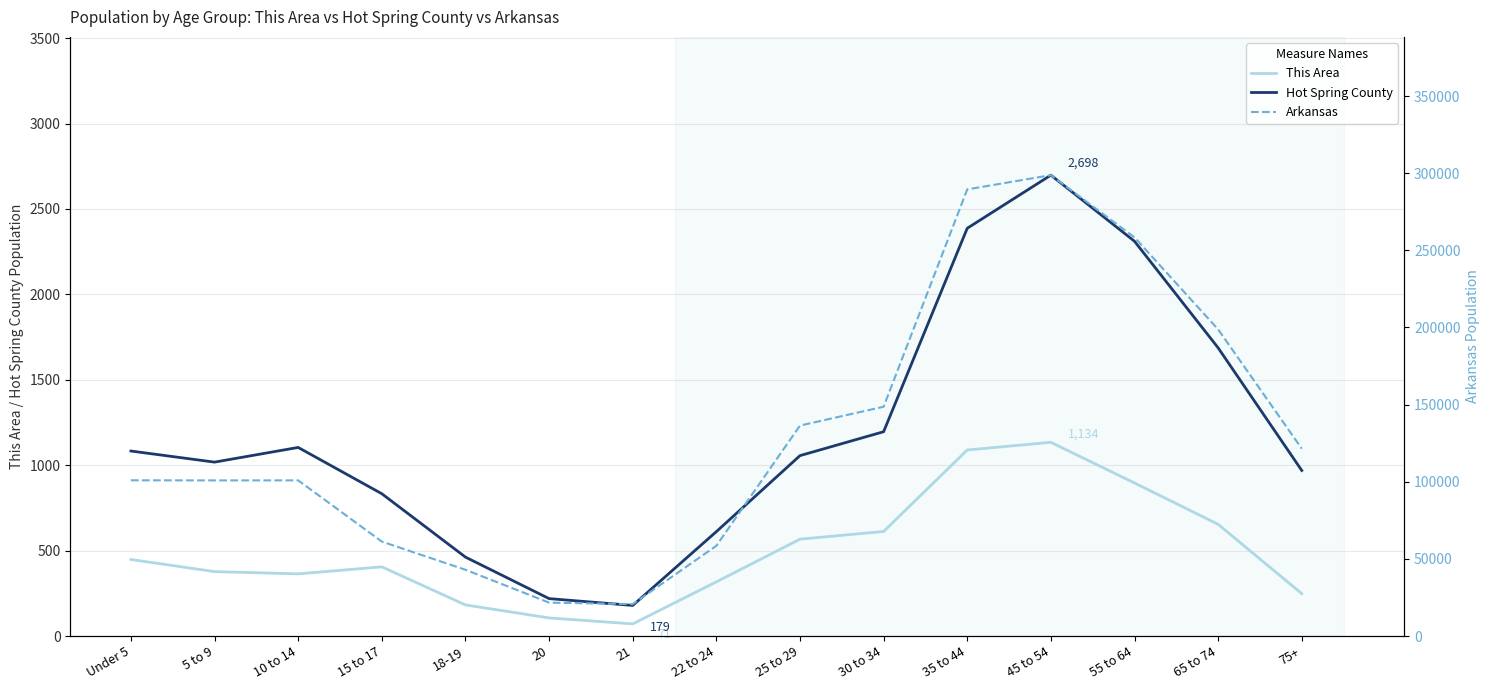

At how many categories does at least one series exceed 36196?

13